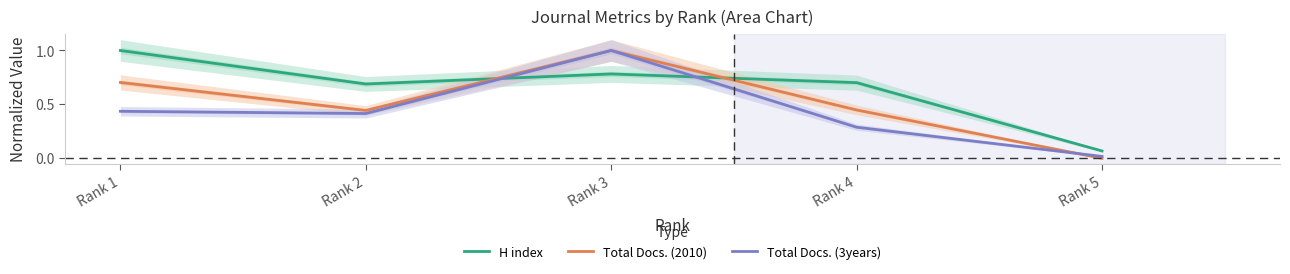

At which category does the chart reach its peak across all series?

Rank 1